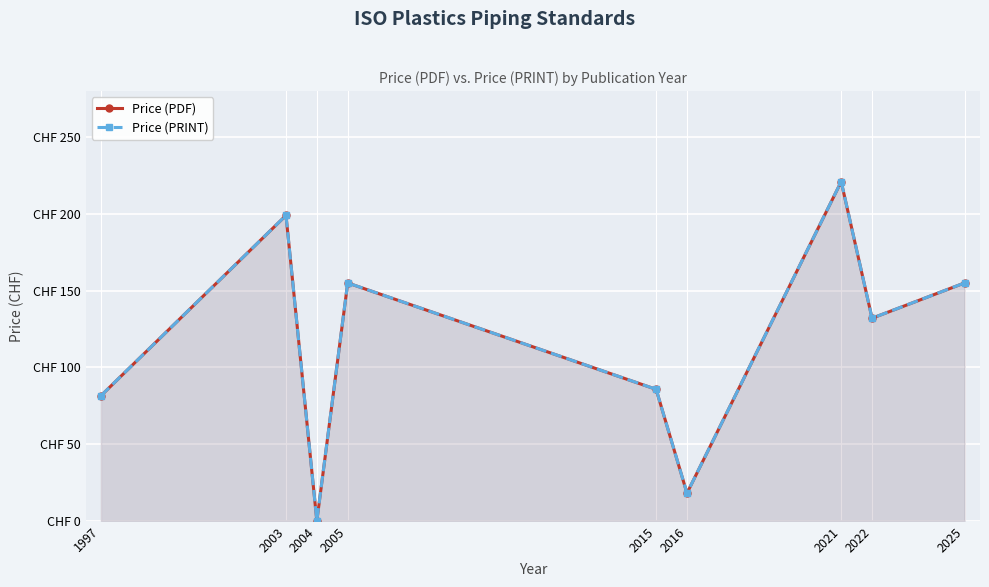

The Price (PRINT) series shows 32.4 at 2022. True or false?

False